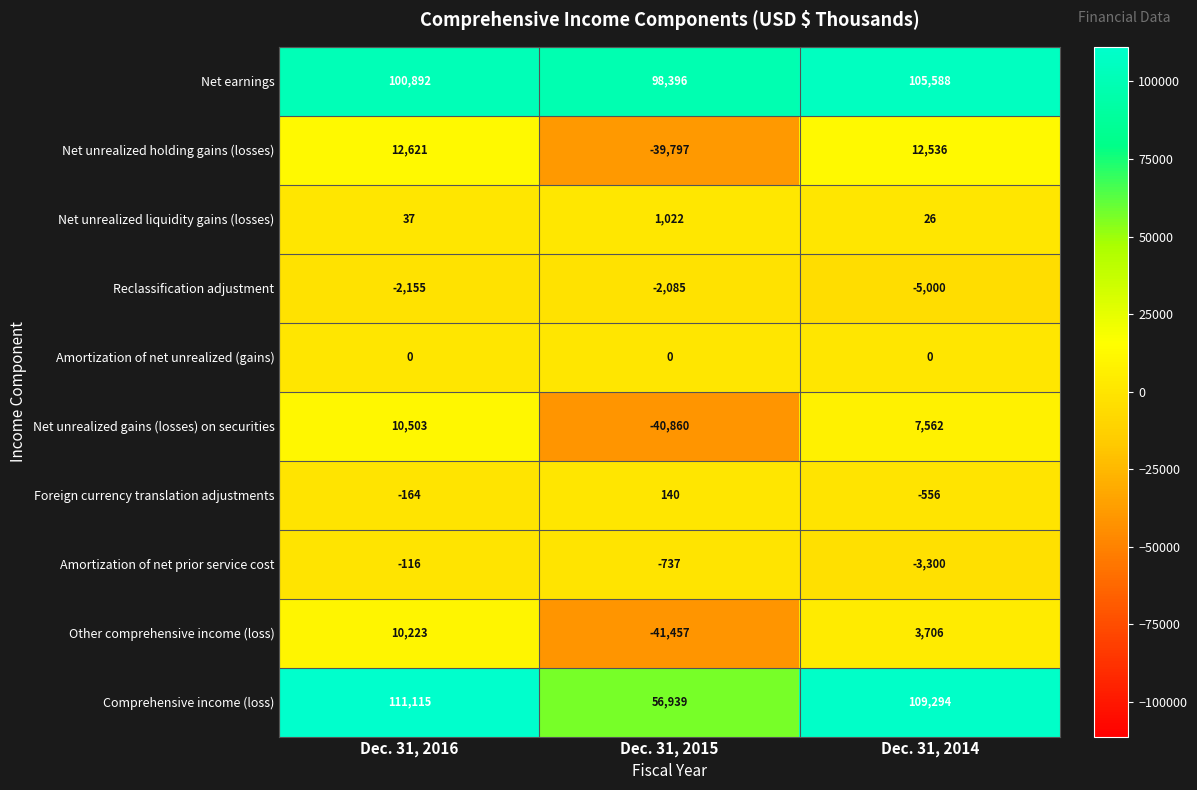

Rank the series at Dec. 31, 2015 from lowest to highest value.

Other comprehensive income (loss), Net unrealized gains (losses) on securities, Net unrealized holding gains (losses), Reclassification adjustment, Amortization of net prior service cost, Amortization of net unrealized (gains), Foreign currency translation adjustments, Net unrealized liquidity gains (losses), Comprehensive income (loss), Net earnings